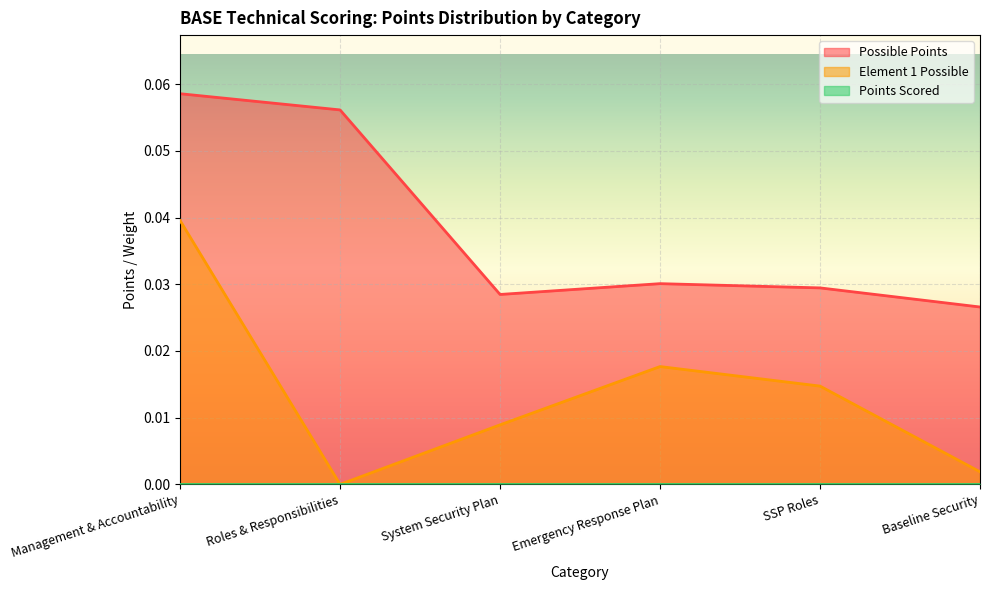

Count the Possible Points values in the range 0 to 1.

6